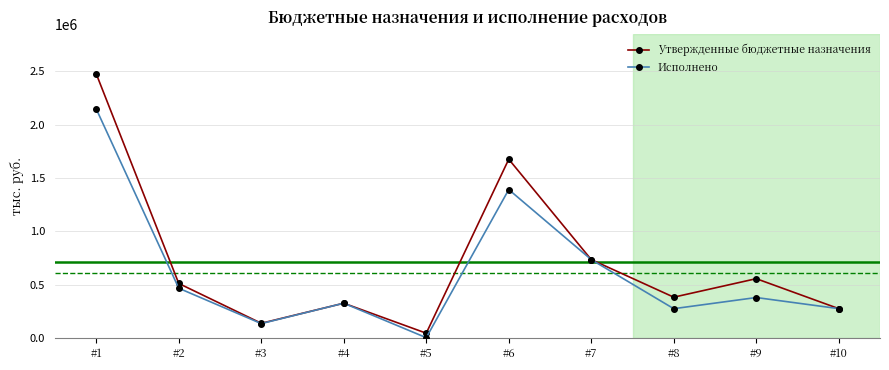

The value of Утвержденные бюджетные назначения at #4 is 327000.0. True or false?

True